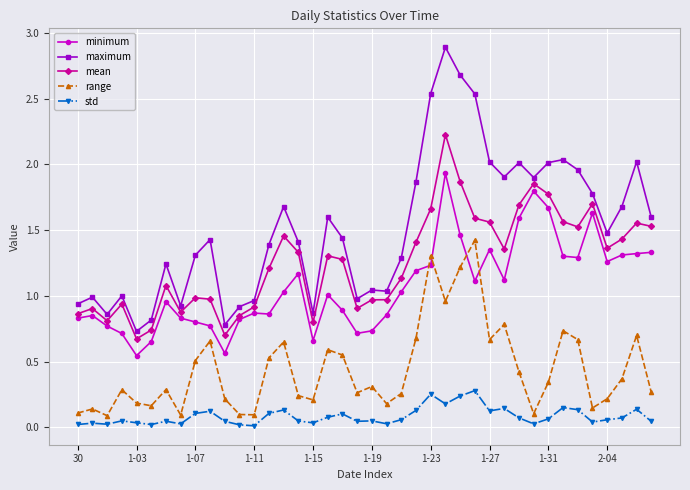

What is the maximum value shown in the chart?

2.9